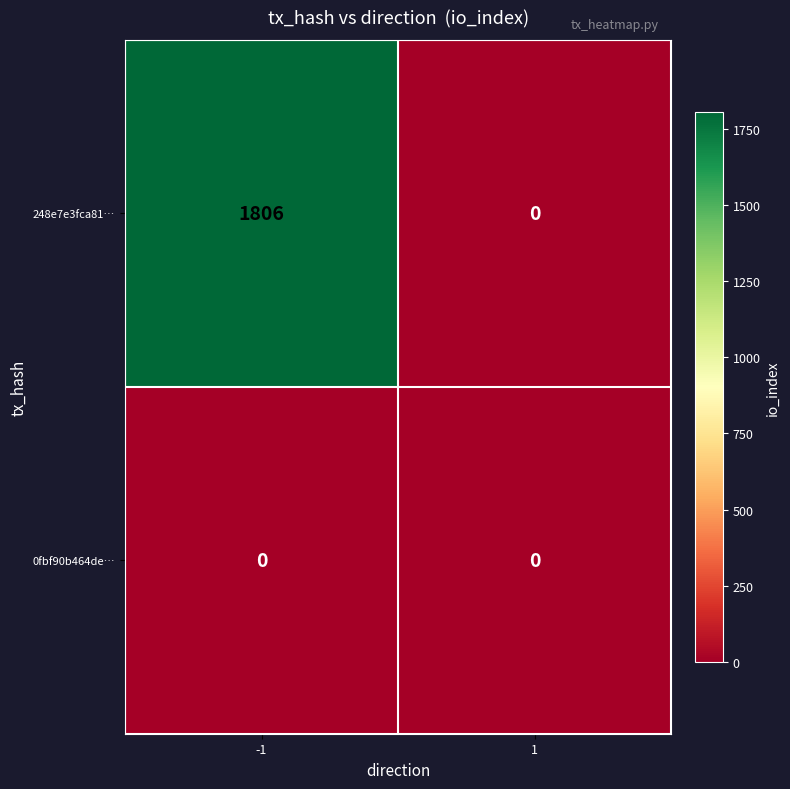

Reading left to right, what are all the values shown in this chart?

248e7e3fca81…: -1=1806	1=0
0fbf90b464de…: -1=0	1=0